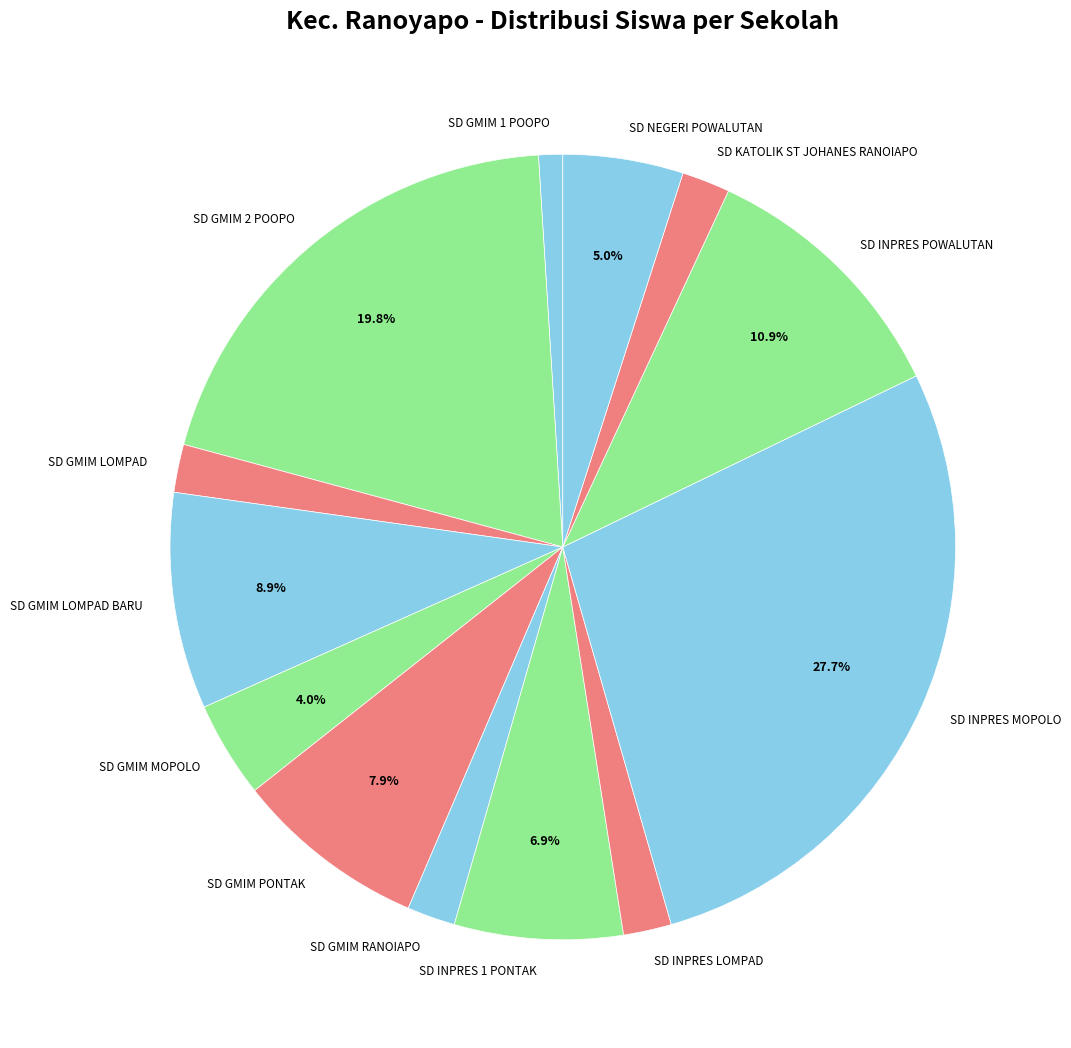

To the nearest percent, what is the difference between the largest and smallest slice percentages?

27%